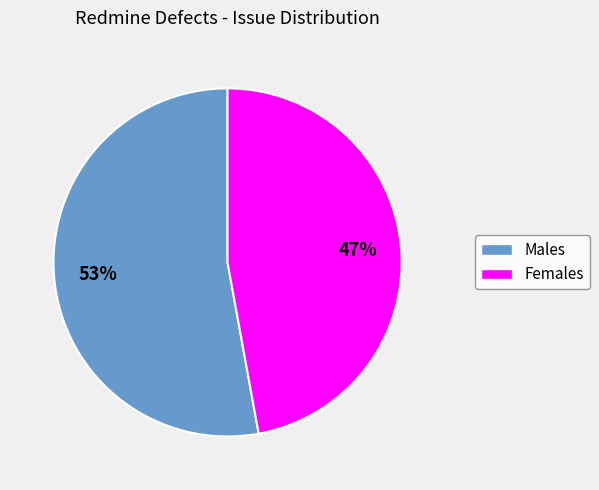

To the nearest percent, what is the average slice percentage?

50%